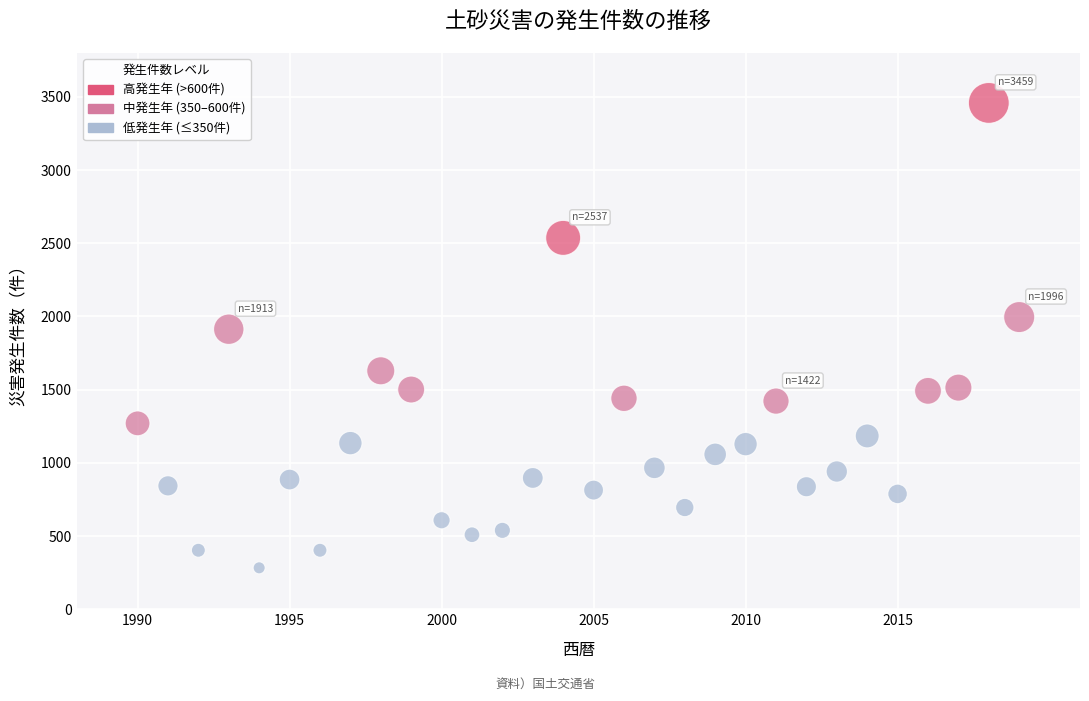

What Y value in the scatter plot is closest to 1871?

1913